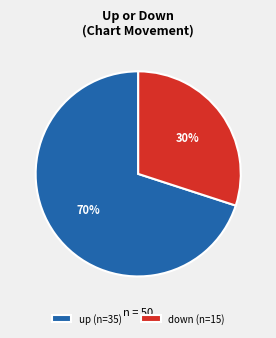

The up slice represents 70% of the pie. True or false?

True